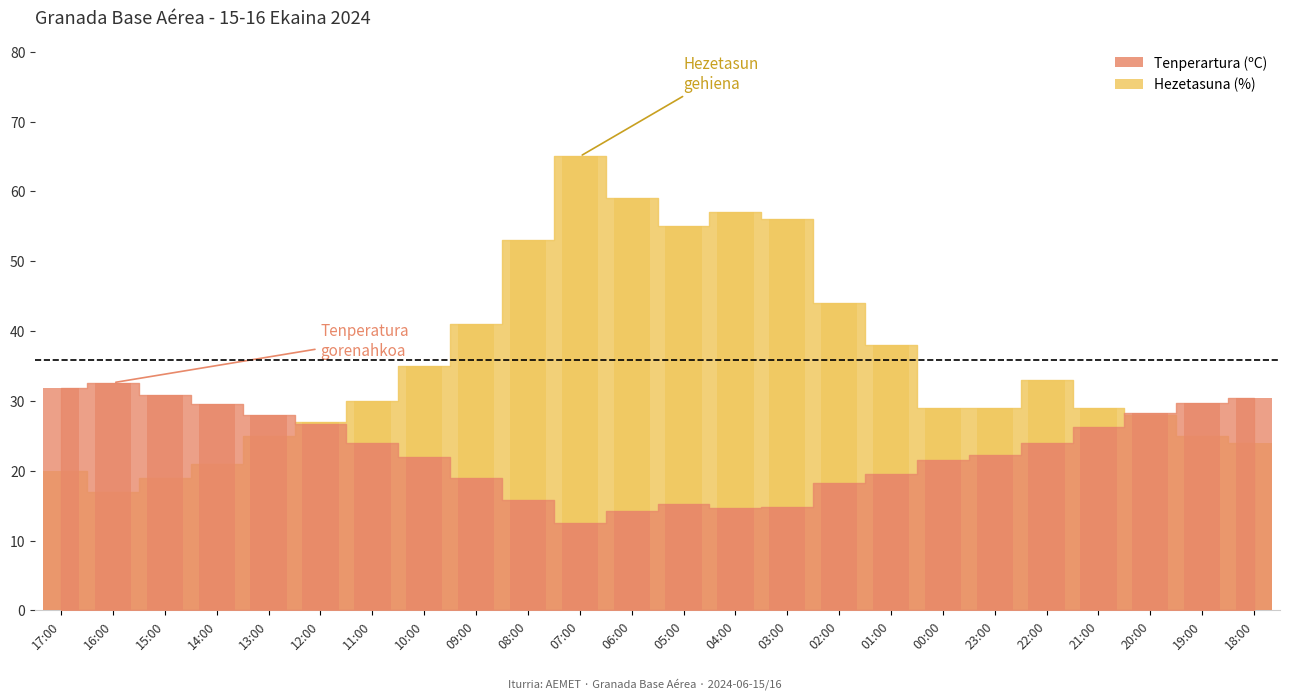

Read the Hezetasuna (%) value at 18:00.

24.0